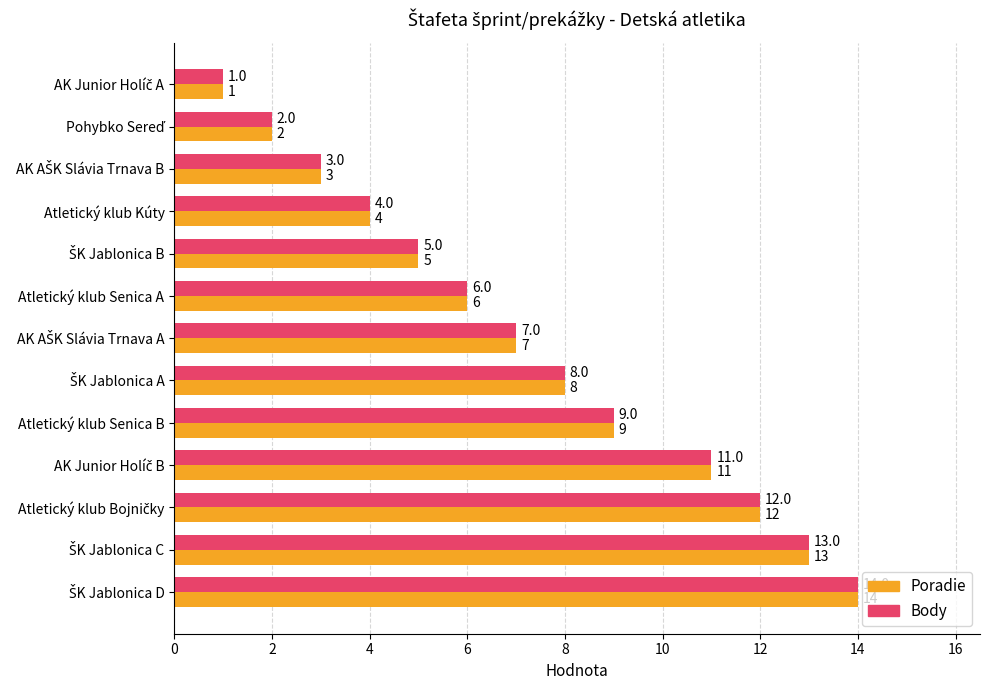

The Poradie series shows 4 at Atletický klub Kúty. True or false?

True